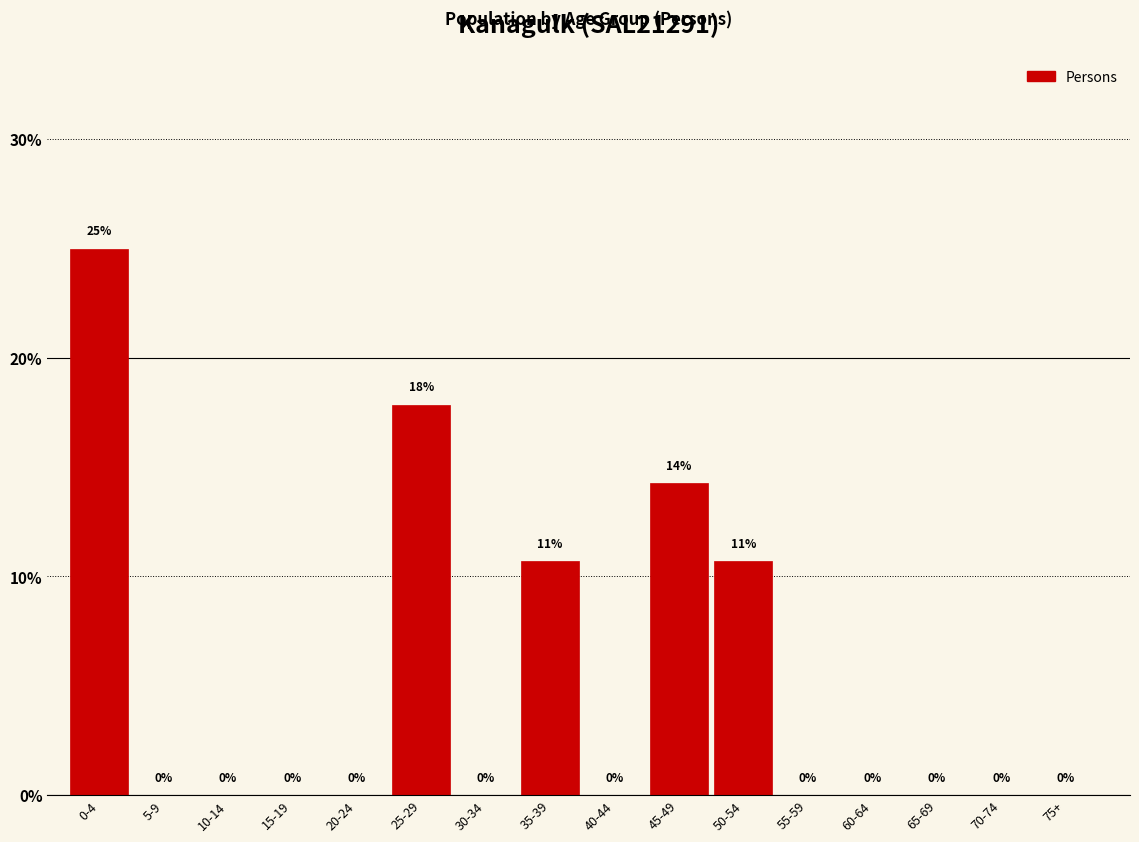

What is the maximum value shown in the chart?

25.0